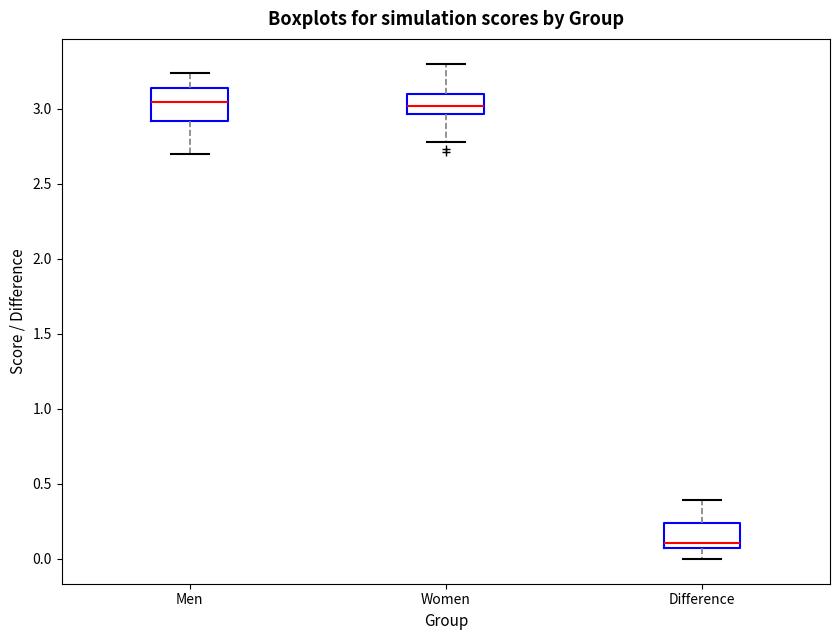

Reading left to right, read every box against the y-axis: the position of its median line, the range the box covers, and the ends of its whiskers. The values are not printed on the chart, so give them approximately, as read against the axis.

Men: median 3.05, box 2.90 to 3.15, whiskers 2.70 to 3.25
Women: median 3.00, box 2.95 to 3.10, whiskers 2.80 to 3.30
Difference: median 0.10, box 0.05 to 0.25, whiskers 0.00 to 0.40